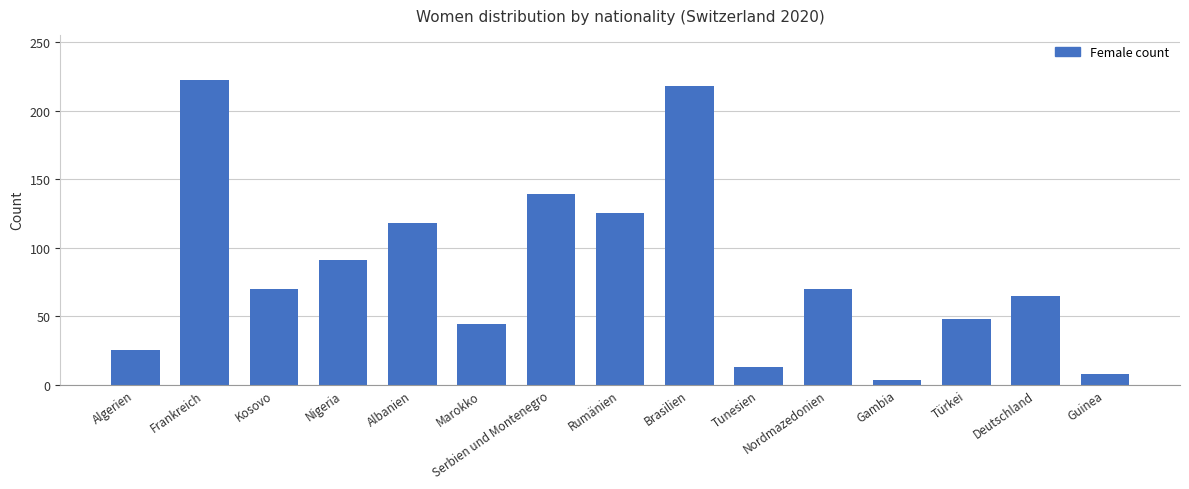

Where is the data nearest to the value 112?

Albanien